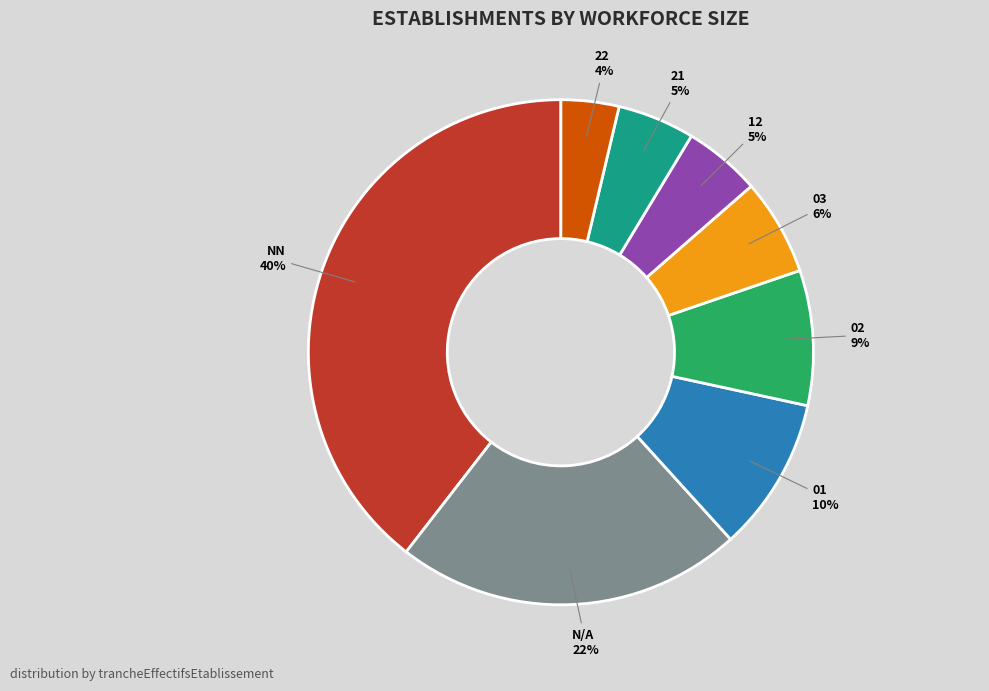

Is there any slice that represents more than half of the pie?

No